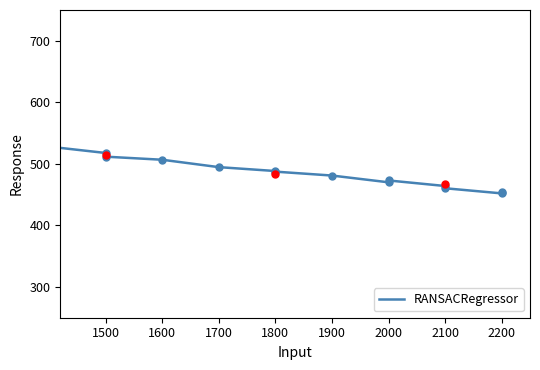

Between 1600 and 1900, which is larger?

1600